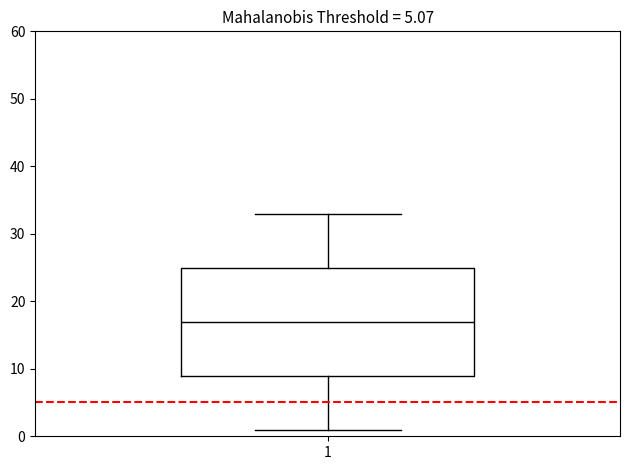

Transcribe this box plot: give where the median line is, the range the box spans, and where the two whiskers end, as read against the y-axis. The values are not printed on the chart, so give them approximately, as read against the axis.

median 17, box 9 to 25, whiskers 1 to 33